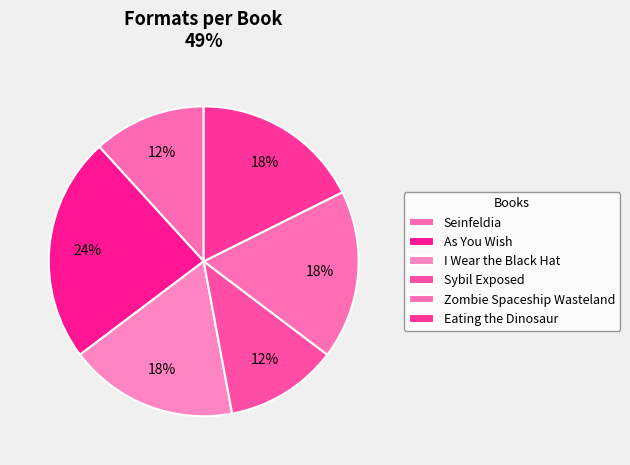

Count the number of slices in the pie.

6